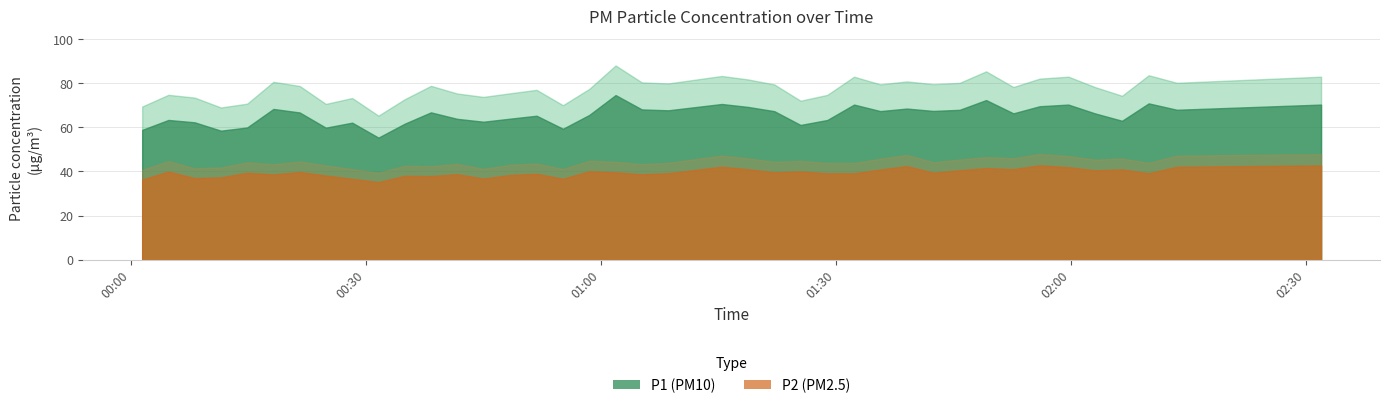

What is the average value of the P2 series?

39.5